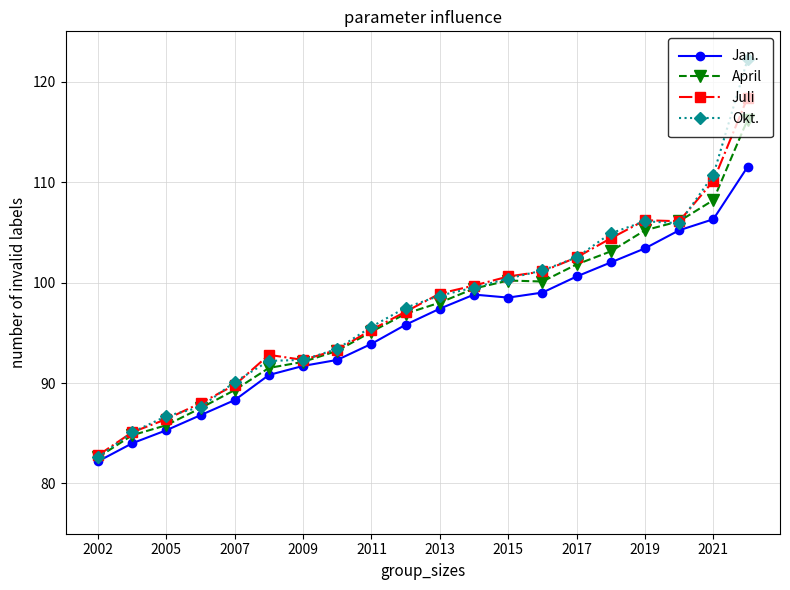

What is the value of the Juli point at the 6th from the left?

92.8